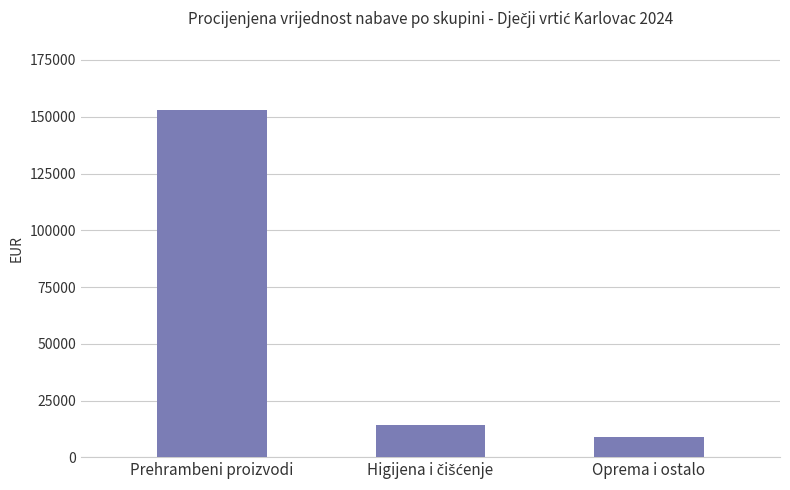

At which category does the chart reach its minimum across all series?

Oprema i ostalo